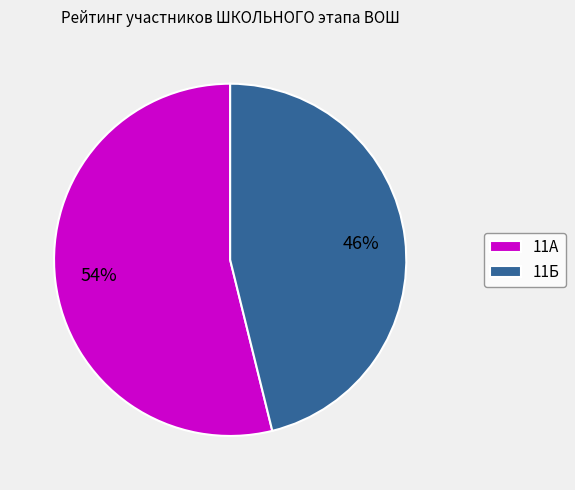

What is the majority slice?

11А